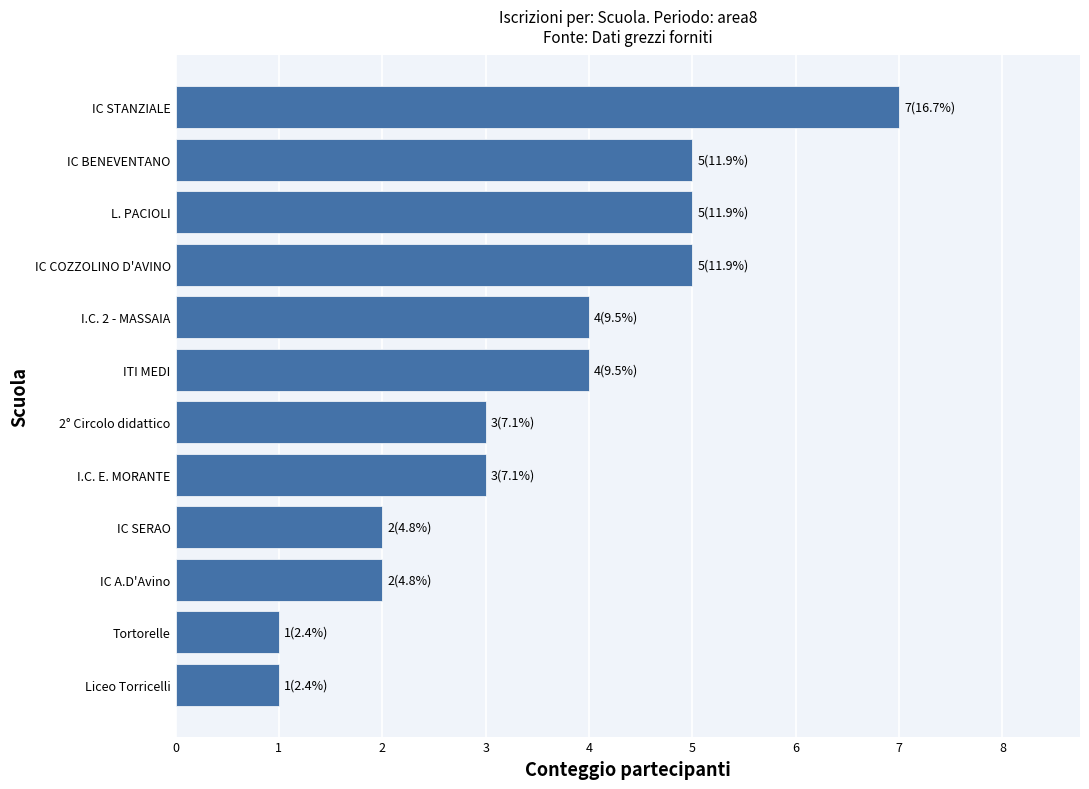

What is the approximate value at ITI MEDI?

4